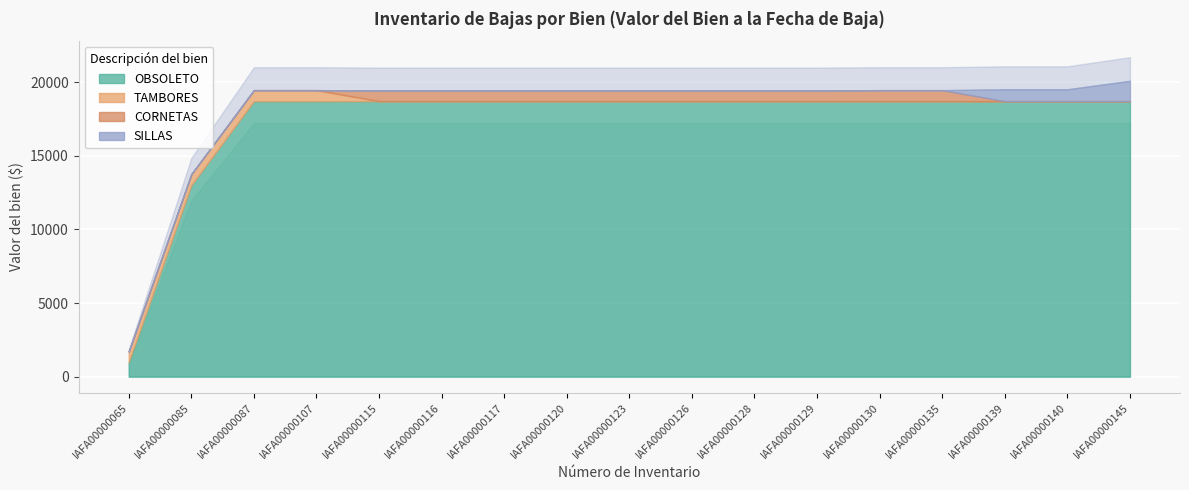

At IAFA00000128, list the series in order from largest to smallest.

OBSOLETO, CORNETAS, TAMBORES, SILLAS